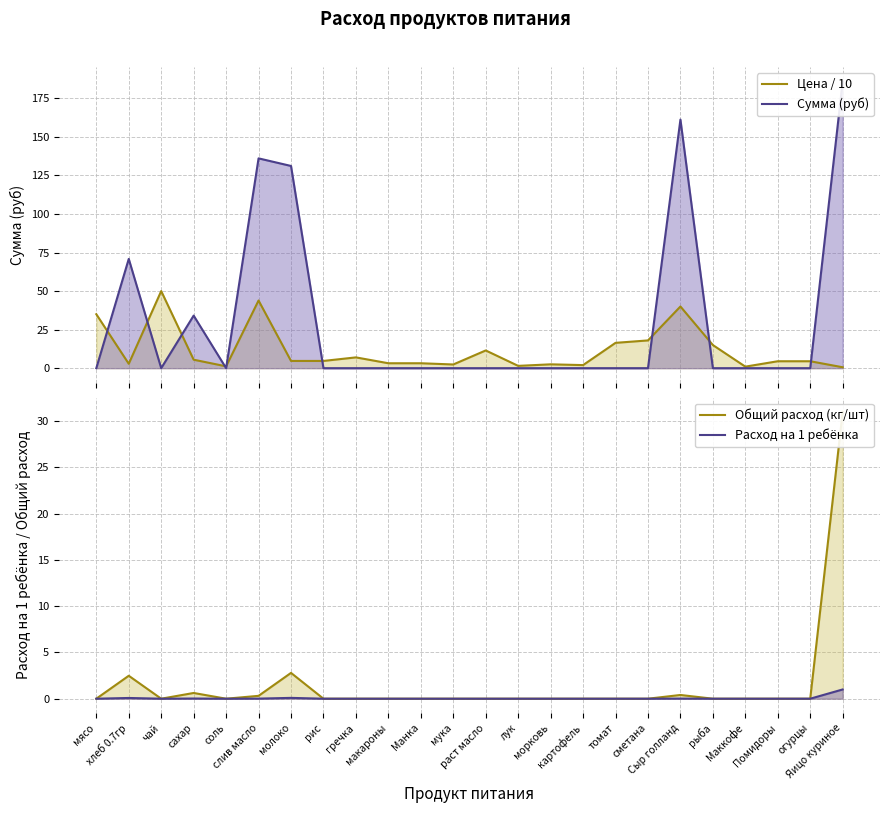

The Сумма (руб) series shows -116.6 at сметана. True or false?

False